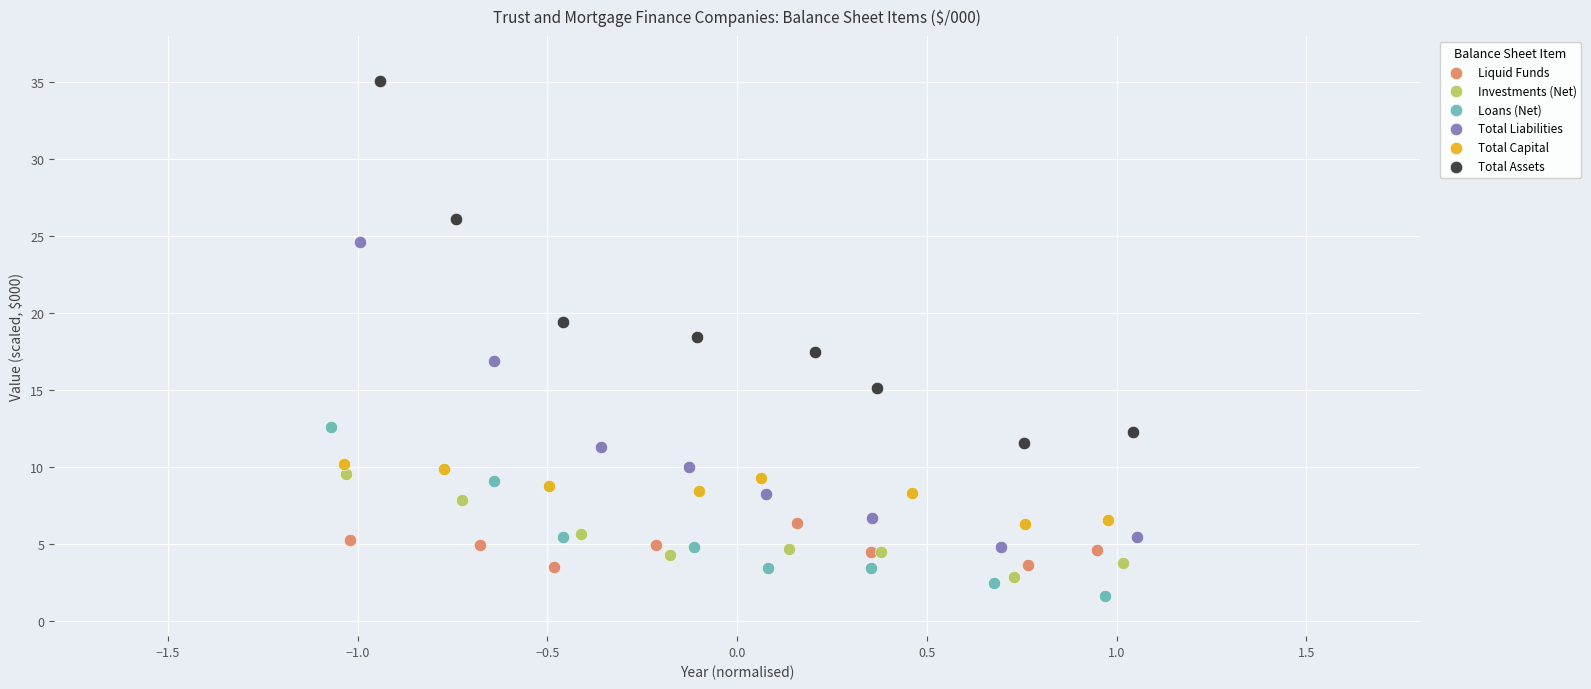

Which series reaches the minimum Y coordinate?

Loans (Net)